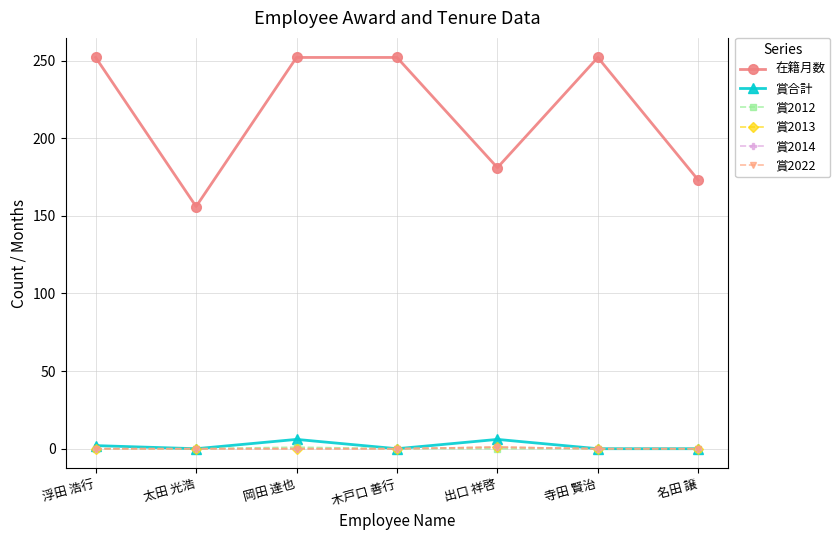

Does the chart have visible grid lines?

Yes